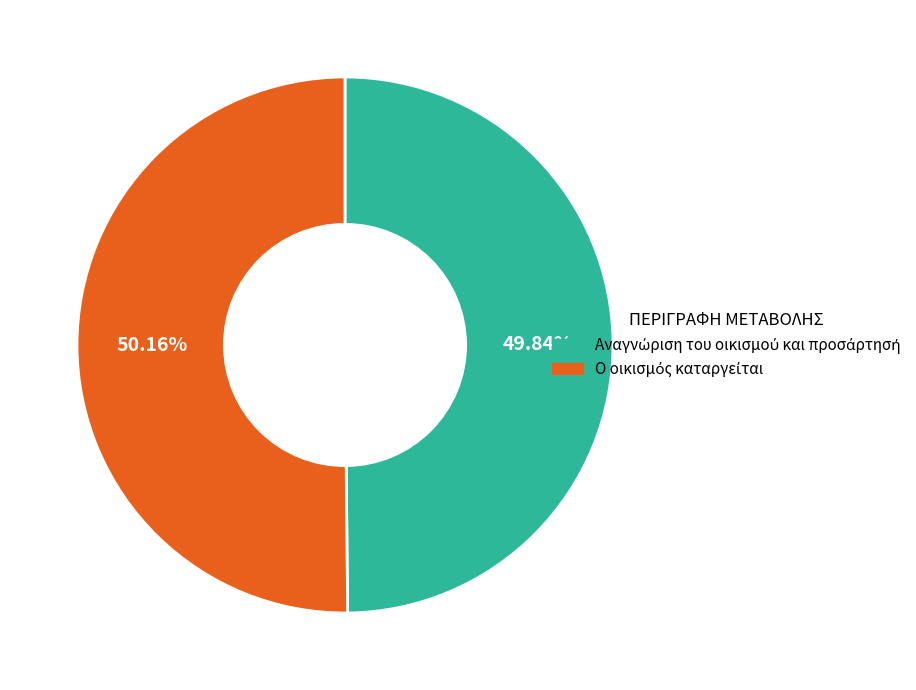

Is there any slice that represents more than half of the pie?

Yes